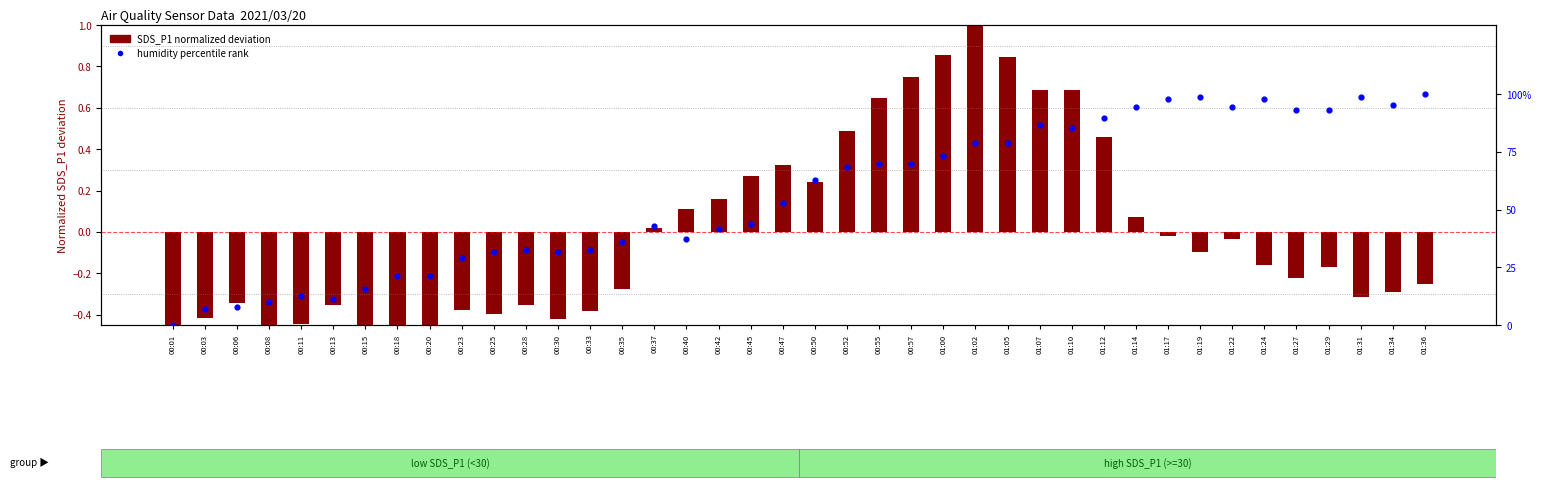

Which has a higher value, 01:31 or 00:01?

01:31